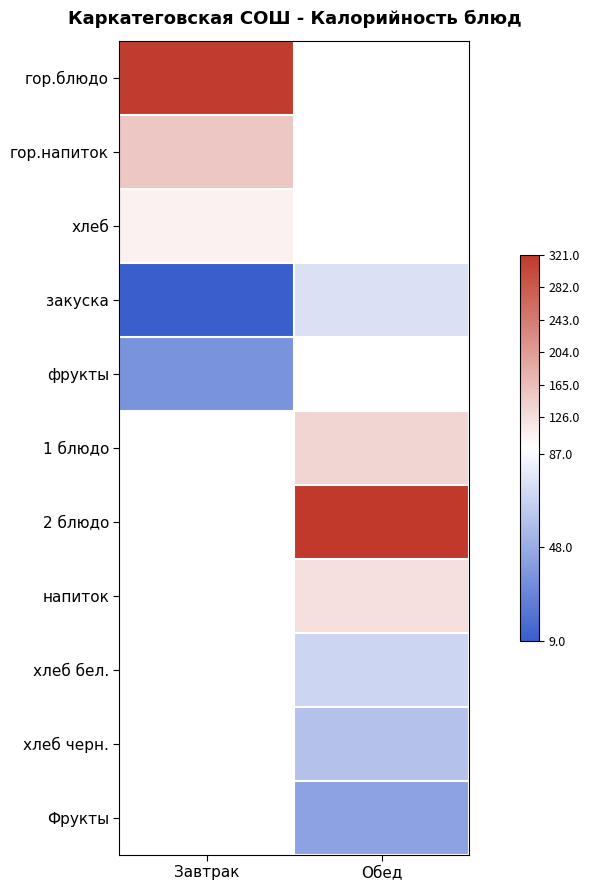

Between Завтрак and Обед, which is larger?

Обед